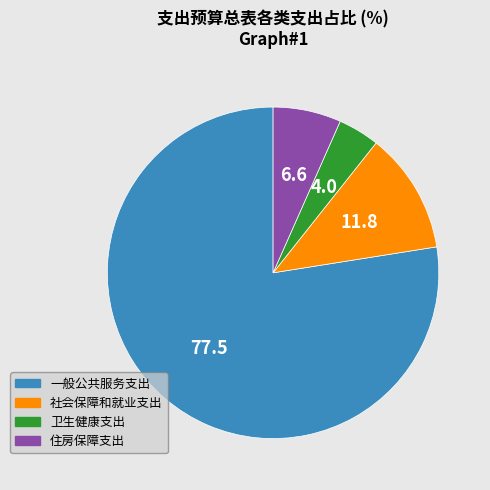

Which has a higher value, 住房保障支出 or 一般公共服务支出?

一般公共服务支出